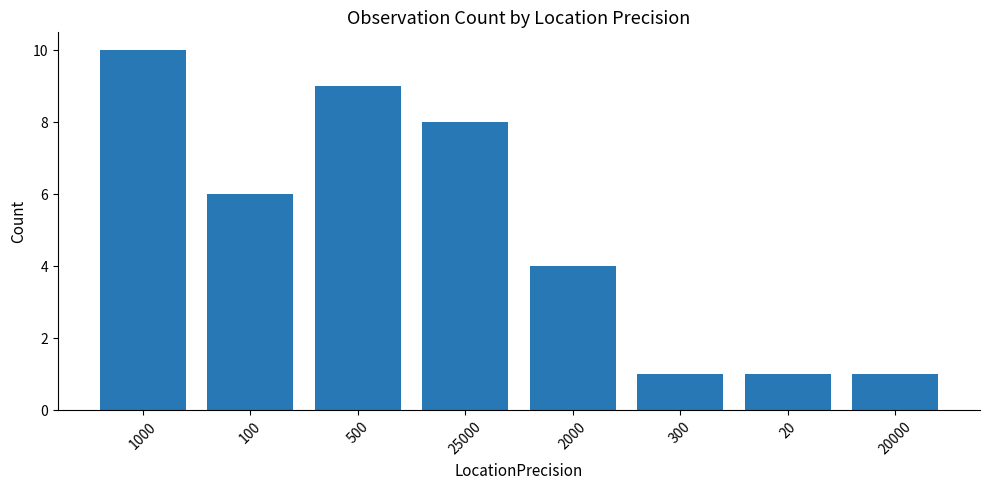

What is the difference between the values at 300 and 1000?

9